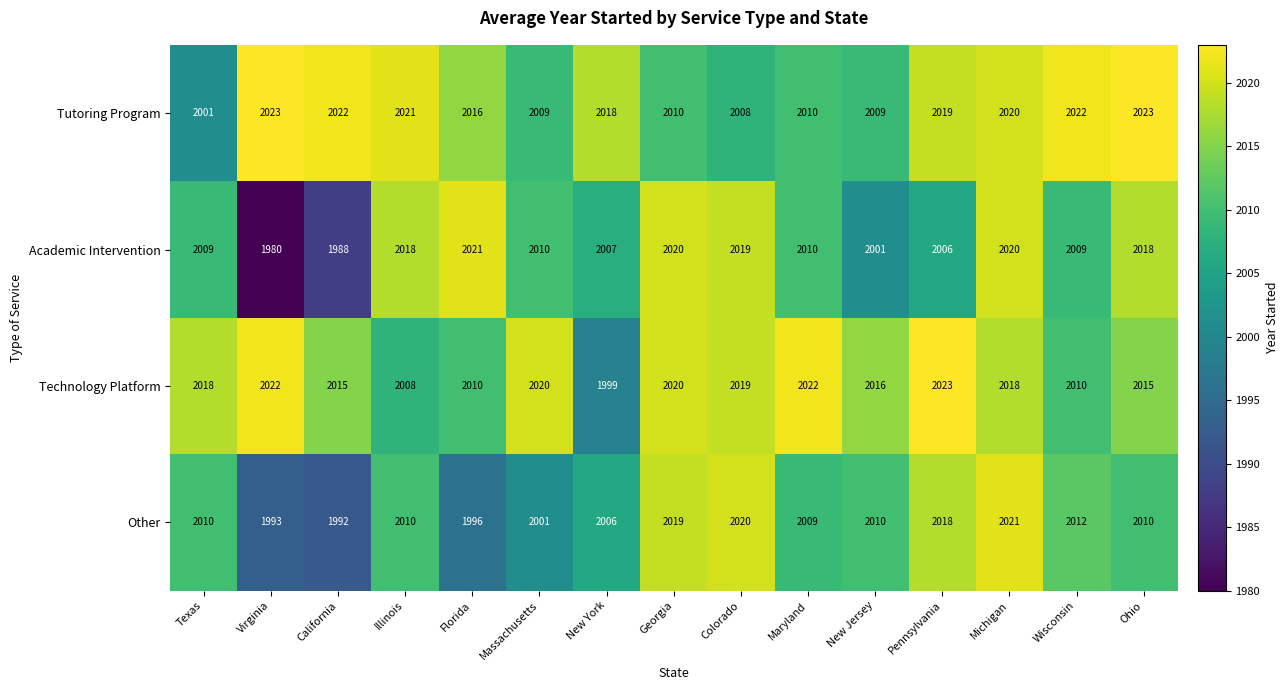

Which series changed the most between Florida and Pennsylvania?

Other